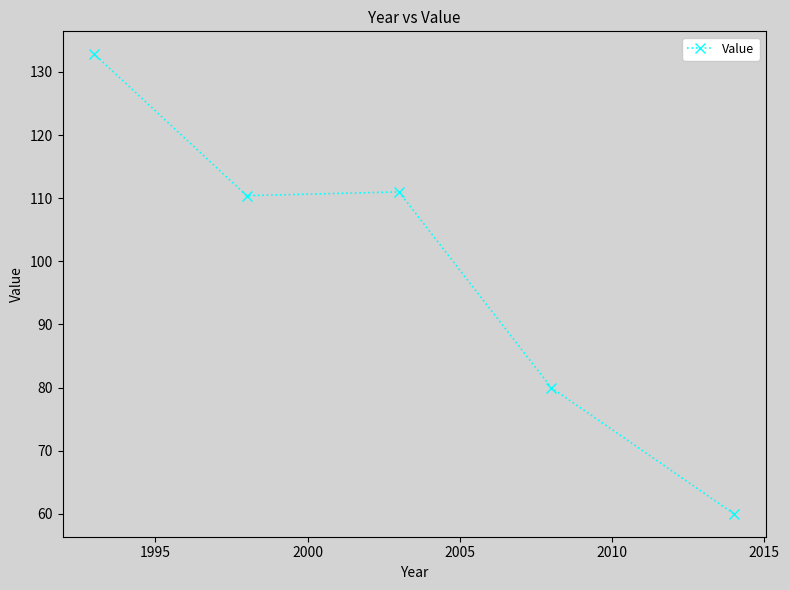

What is the difference between the maximum and minimum values?

72.8